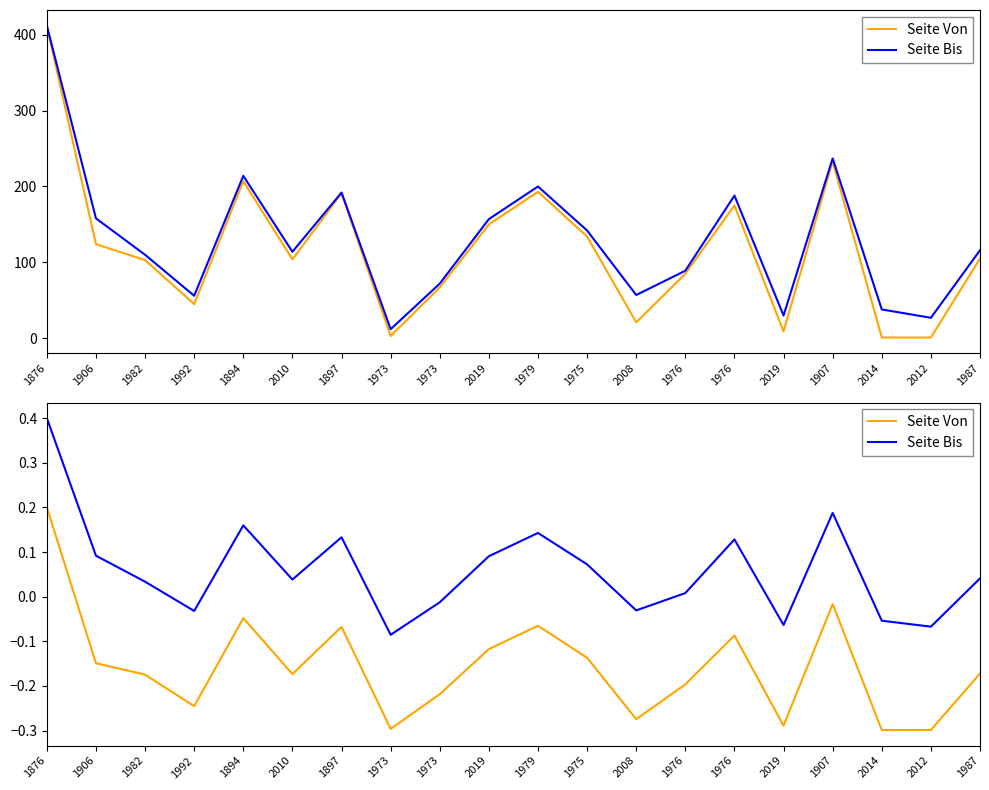

Reading left to right, what are all the values shown in this chart?

Seite Von: 1876=0.2	1906=-0.1	1982=-0.2	1992=-0.2	1894=-0.0	2010=-0.2	1897=-0.1	1973=-0.3	1973=-0.2	2019=-0.1	1979=-0.1	1975=-0.1	2008=-0.3	1976=-0.2	1976=-0.1	2019=-0.3	1907=-0.0	2014=-0.3	2012=-0.3	1987=-0.2
Seite Bis: 1876=0.4	1906=0.1	1982=0.0	1992=-0.0	1894=0.2	2010=0.0	1897=0.1	1973=-0.1	1973=-0.0	2019=0.1	1979=0.1	1975=0.1	2008=-0.0	1976=0.0	1976=0.1	2019=-0.1	1907=0.2	2014=-0.1	2012=-0.1	1987=0.0